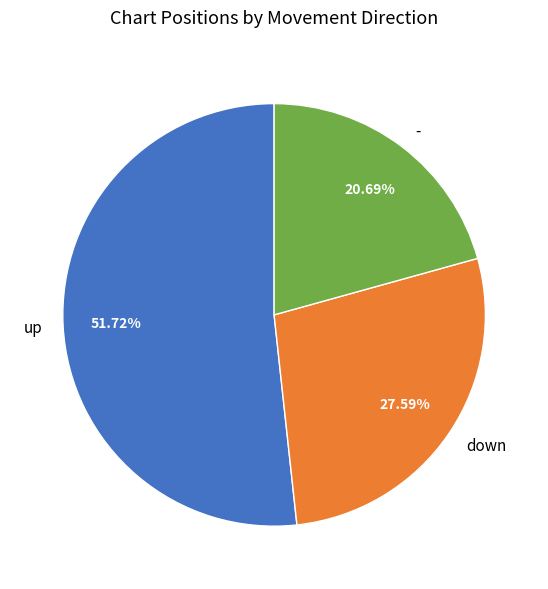

To the nearest percent, what is the average slice percentage?

33%